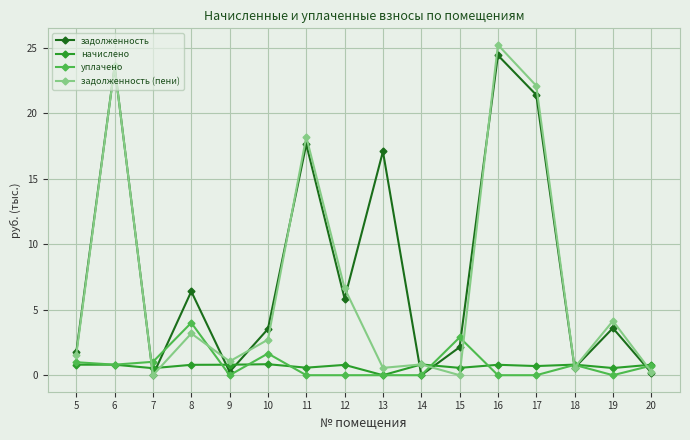

What is the maximum value shown in the chart?

25.2